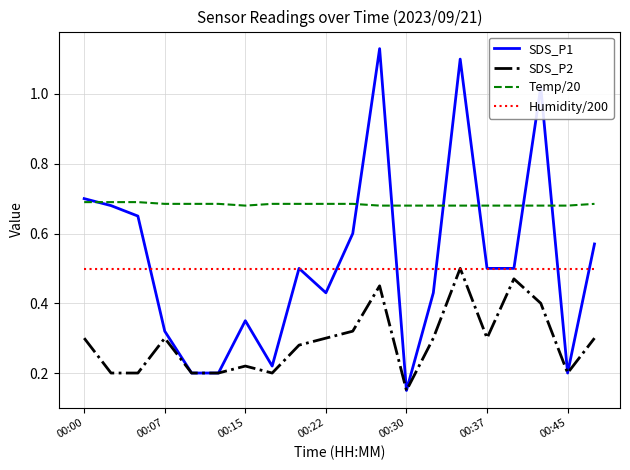

How many lines are shown in the chart?

4